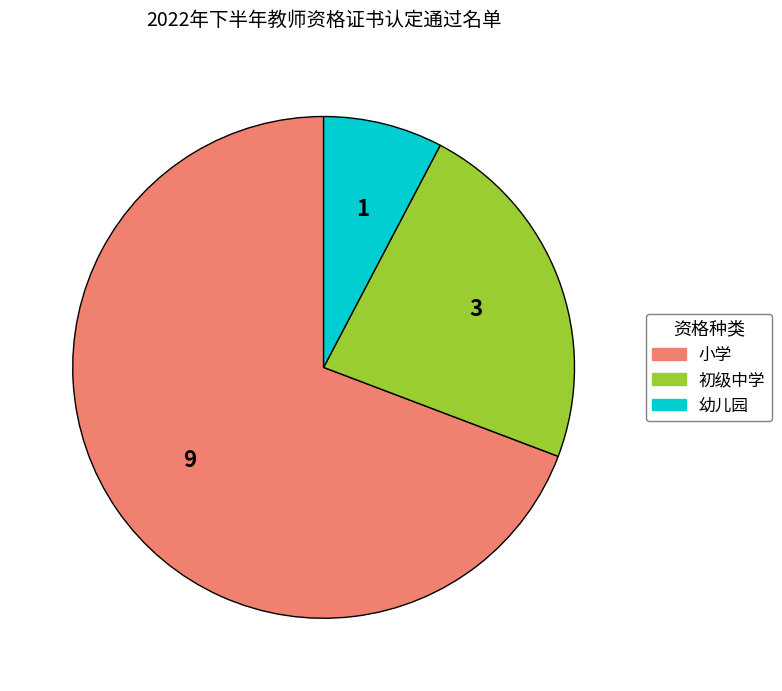

True or false: 小学 accounts for 84% of the total.

False